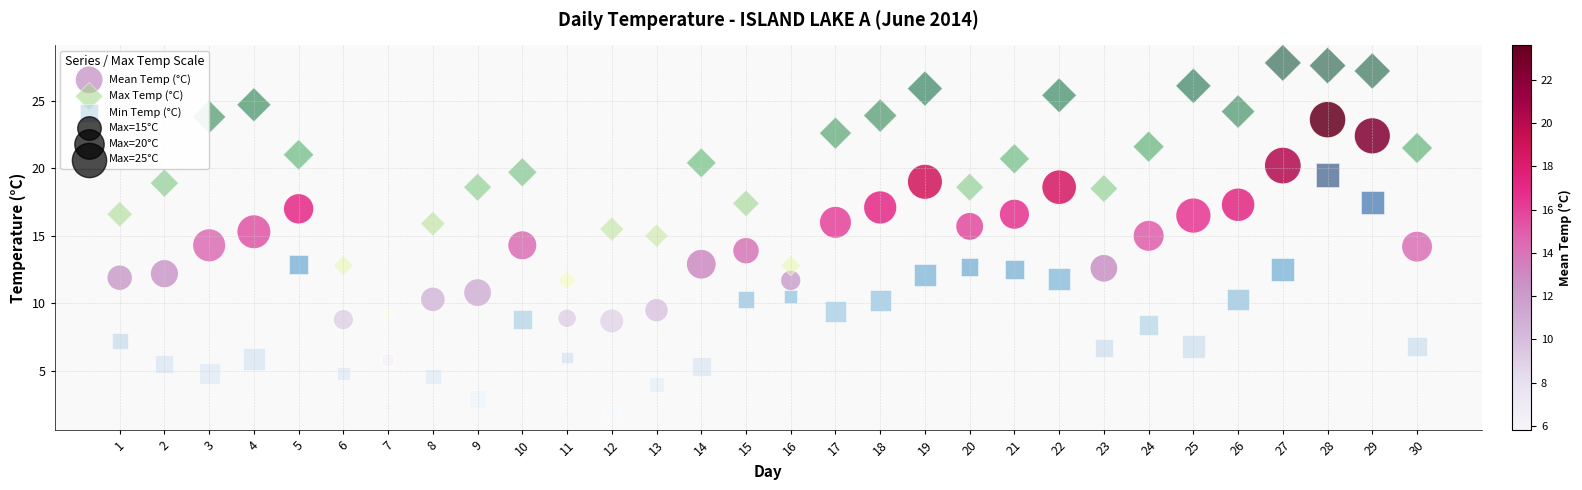

Which series contains the highest Y value?

Max Temp (°C)